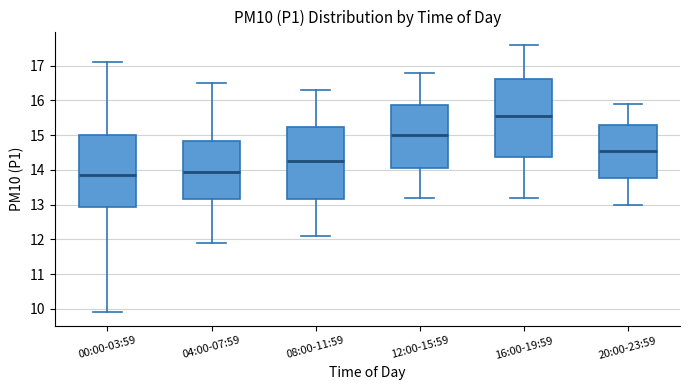

Reading left to right, transcribe this box plot: for each box, give where its median line is, the range the box spans, and where its two whiskers end, as read against the y-axis. The values are not printed on the chart, so give them approximately, as read against the axis.

00:00-03:59: median 13.9, box 12.9 to 15.0, whiskers 9.9 to 17.1
04:00-07:59: median 14.0, box 13.2 to 14.8, whiskers 11.9 to 16.5
08:00-11:59: median 14.3, box 13.2 to 15.2, whiskers 12.1 to 16.3
12:00-15:59: median 15.0, box 14.1 to 15.9, whiskers 13.2 to 16.8
16:00-19:59: median 15.6, box 14.4 to 16.6, whiskers 13.2 to 17.6
20:00-23:59: median 14.6, box 13.8 to 15.3, whiskers 13.0 to 15.9